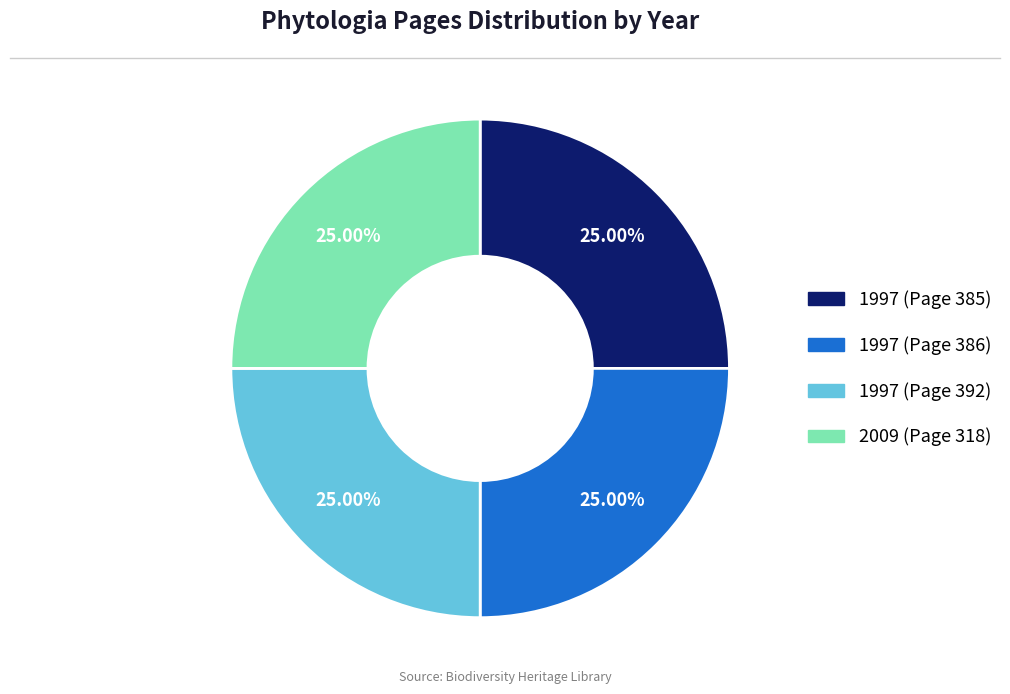

Is there a majority slice in this chart?

No